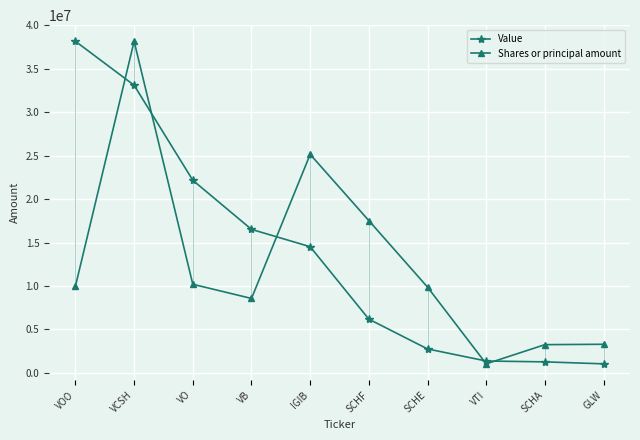

Which category has the highest value in the Value series?

VOO